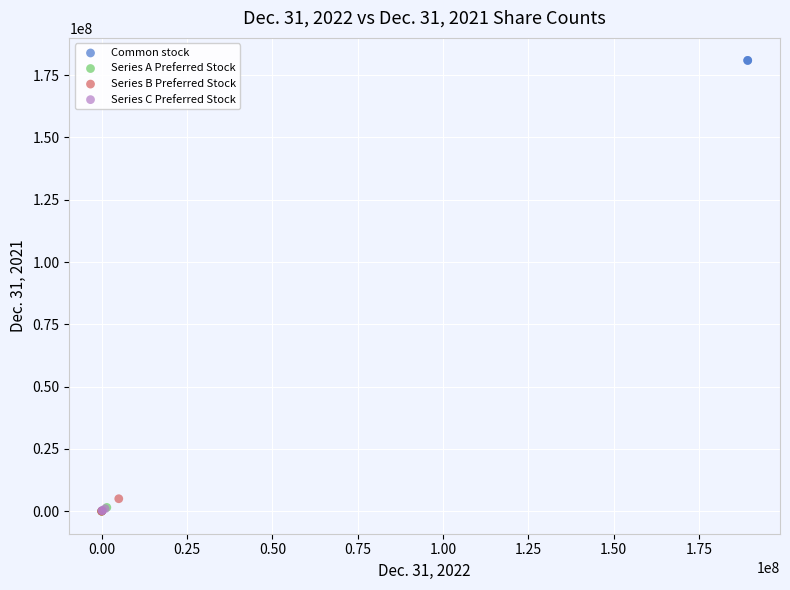

What are all the series names shown in the legend?

Common stock, Series A Preferred Stock, Series B Preferred Stock, Series C Preferred Stock